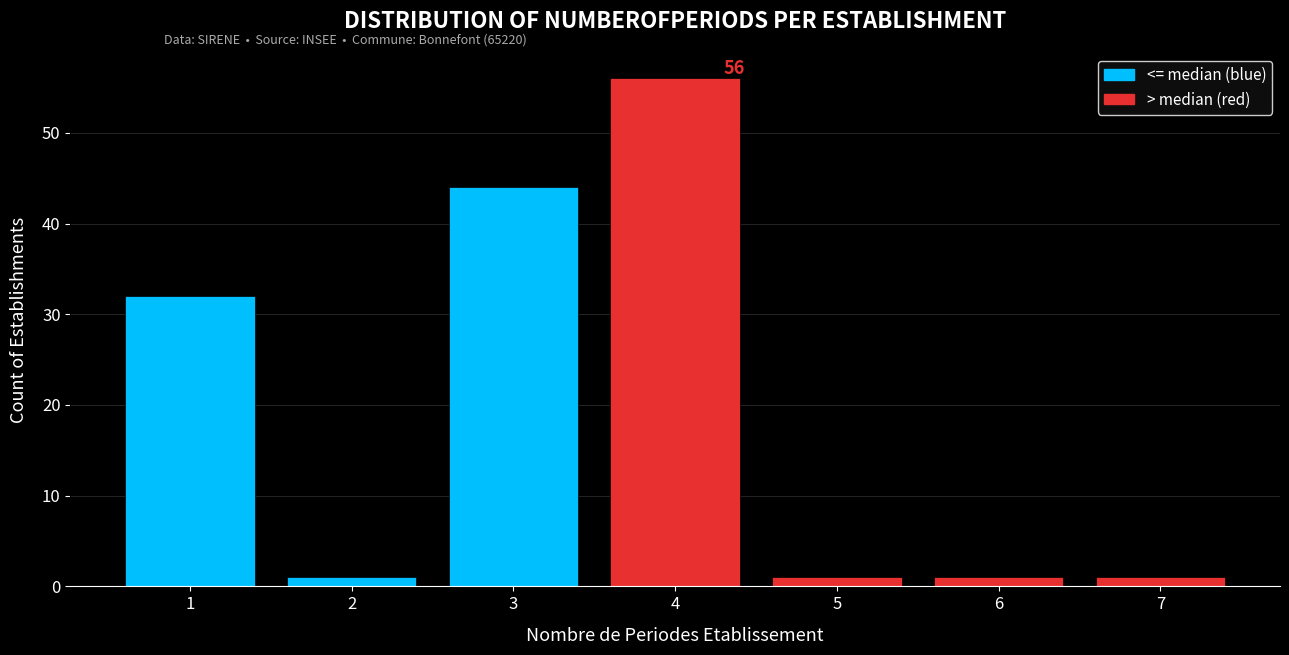

Over which range of the x-axis is the bar tallest?

3.5 to 4.5